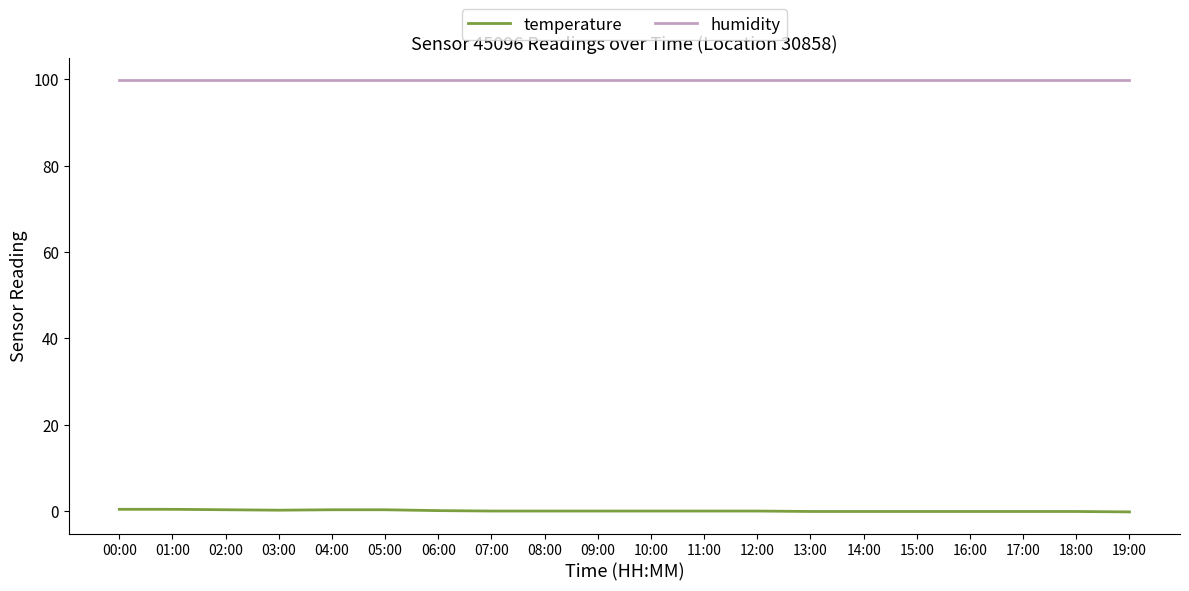

True or false: humidity has a value of 99.9 at 13:00.

True